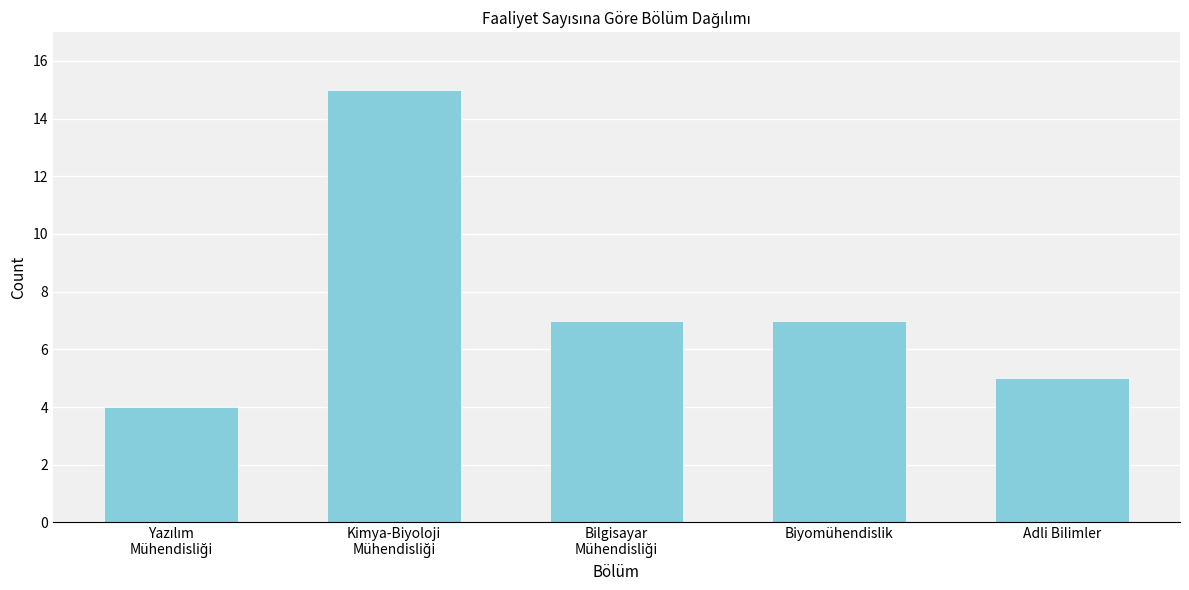

Reading left to right, what are all the values shown in this chart?

4	15	7	7	5